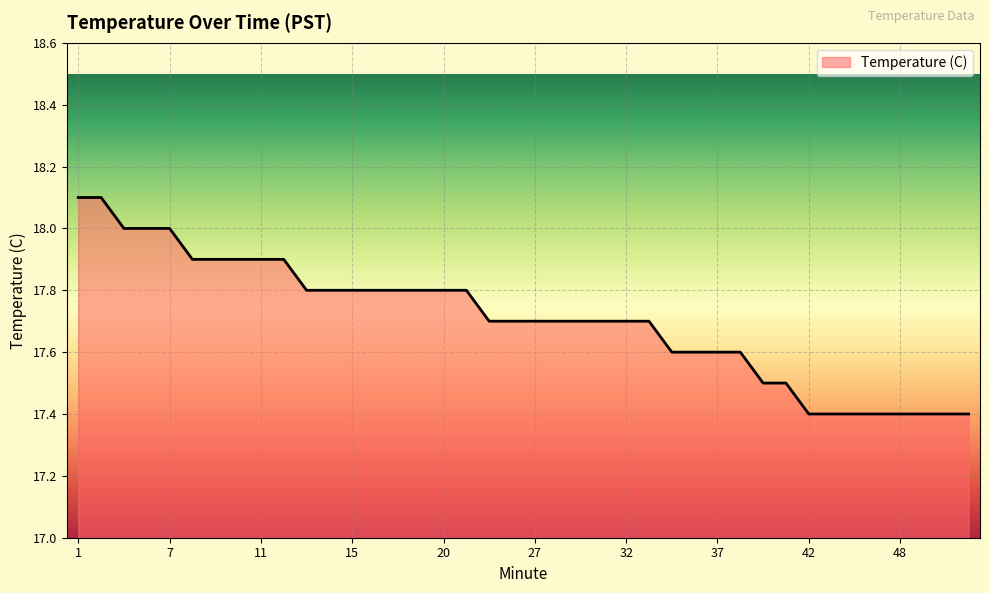

What is the difference between the maximum and minimum values?

0.7